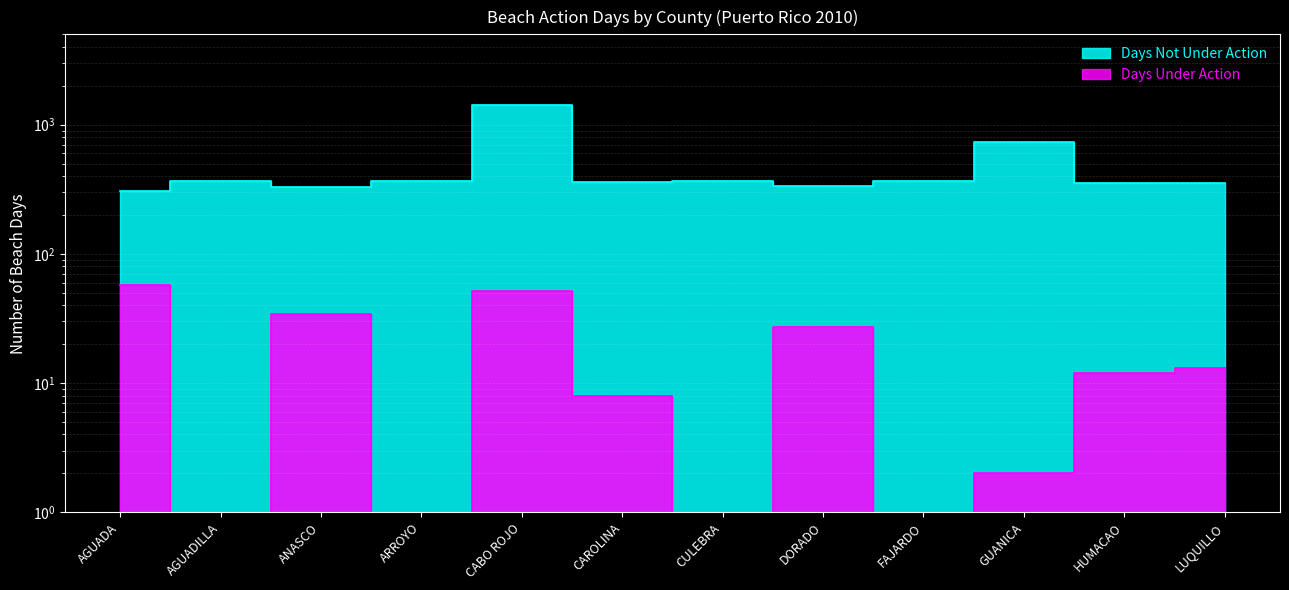

At how many categories does at least one series exceed 448?

2